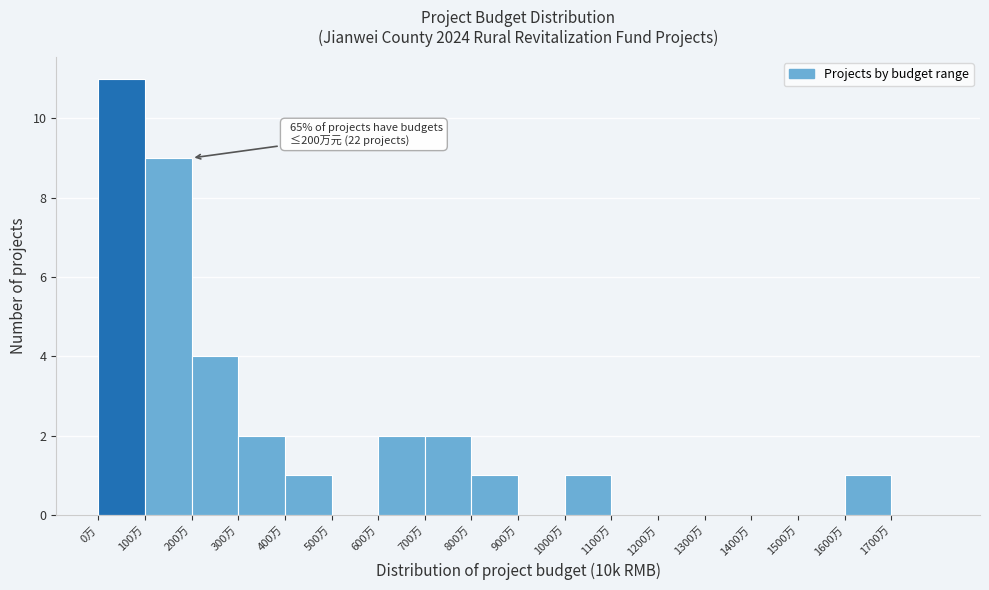

Over which range of the x-axis is the bar tallest?

0 to 100